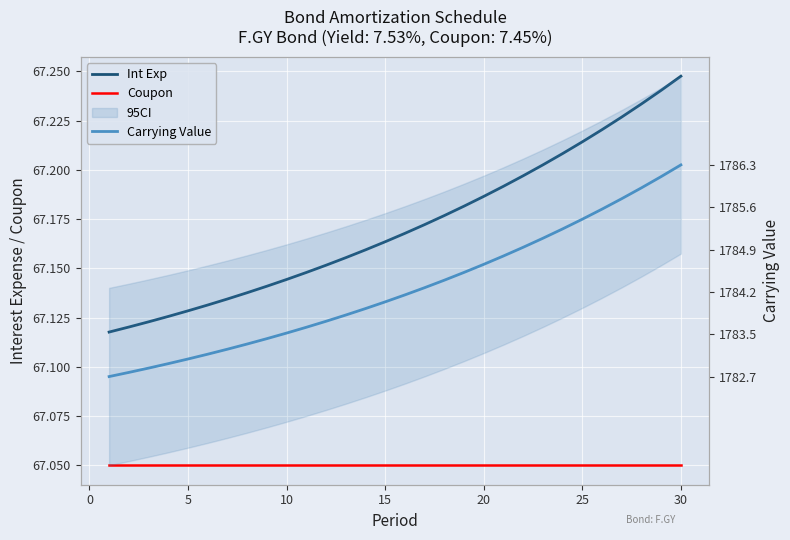

Reading left to right, transcribe all the data shown in this chart.

Int Exp: 67.1	67.1	67.1	67.1	67.1	67.1	67.1	67.1	67.1	67.1	67.1	67.2	67.2	67.2	67.2	67.2	67.2	67.2	67.2	67.2	67.2	67.2	67.2	67.2	67.2	67.2	67.2	67.2	67.2	67.2
Coupon: 67.0	67.0	67.0	67.0	67.0	67.0	67.0	67.0	67.0	67.0	67.0	67.0	67.0	67.0	67.0	67.0	67.0	67.0	67.0	67.0	67.0	67.0	67.0	67.0	67.0	67.0	67.0	67.0	67.0	67.0
Carrying Value: 1782.7	1782.8	1782.9	1783.0	1783.0	1783.1	1783.2	1783.3	1783.4	1783.5	1783.6	1783.7	1783.8	1783.9	1784.0	1784.1	1784.2	1784.4	1784.5	1784.6	1784.8	1784.9	1785.1	1785.2	1785.4	1785.6	1785.7	1785.9	1786.1	1786.3